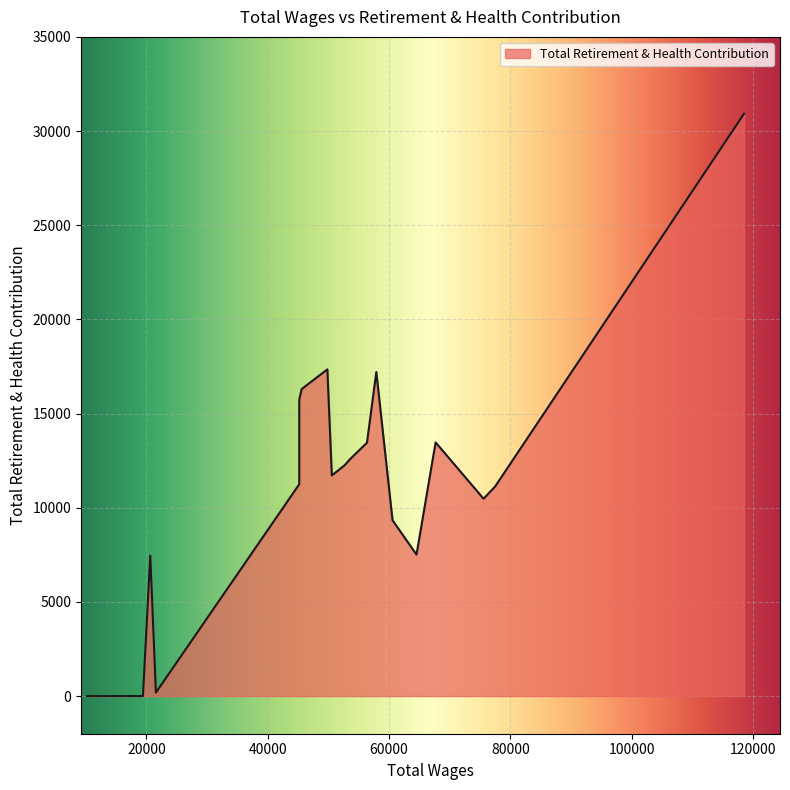

What is the greatest value displayed?

30921